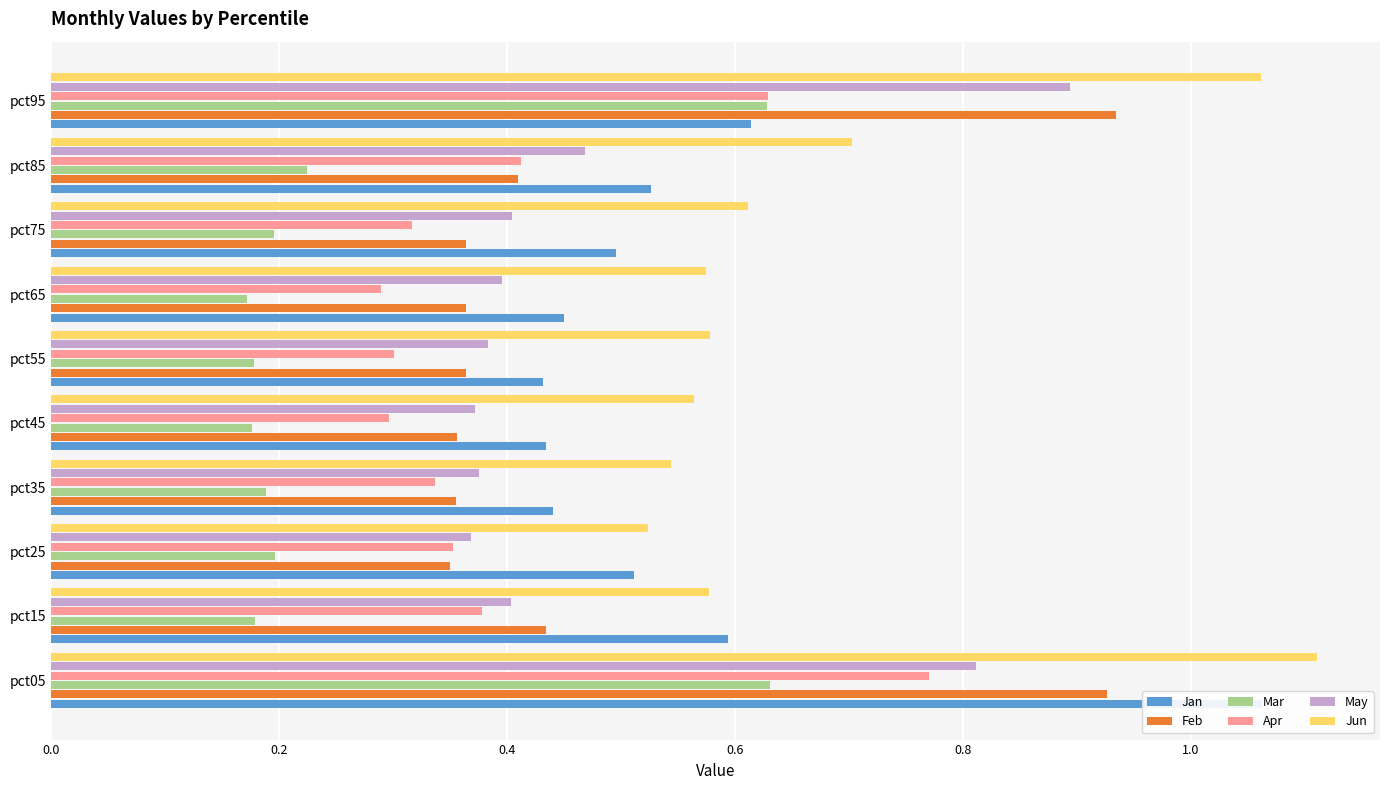

What is the difference between the second highest and minimum values in the Feb series?

0.6